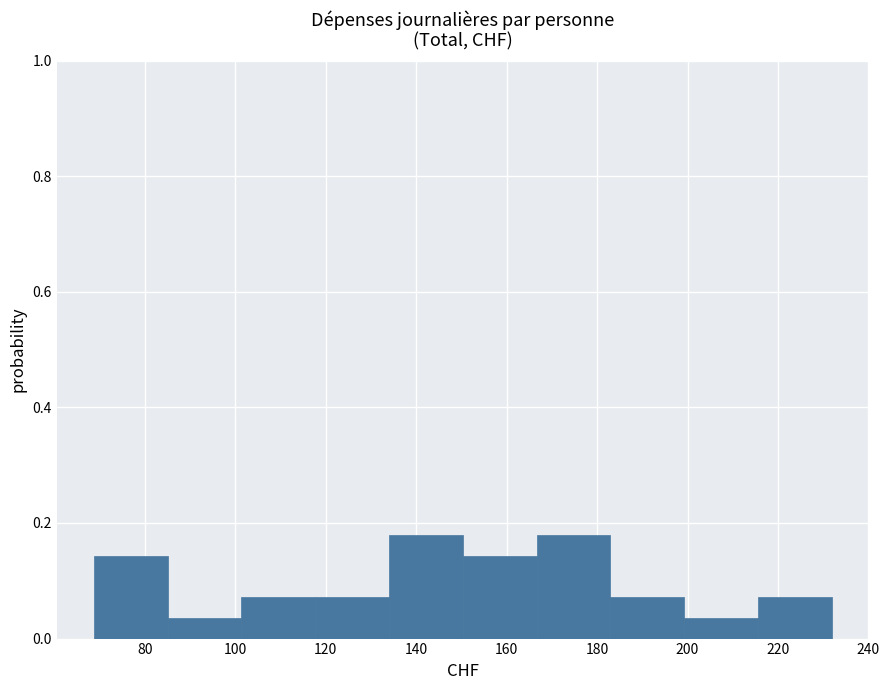

What is the height of the bar covering 182 to 200 on the x-axis? Neither the bar edges nor the heights are printed on the chart, so give them approximately, as read against the axes.

0.08